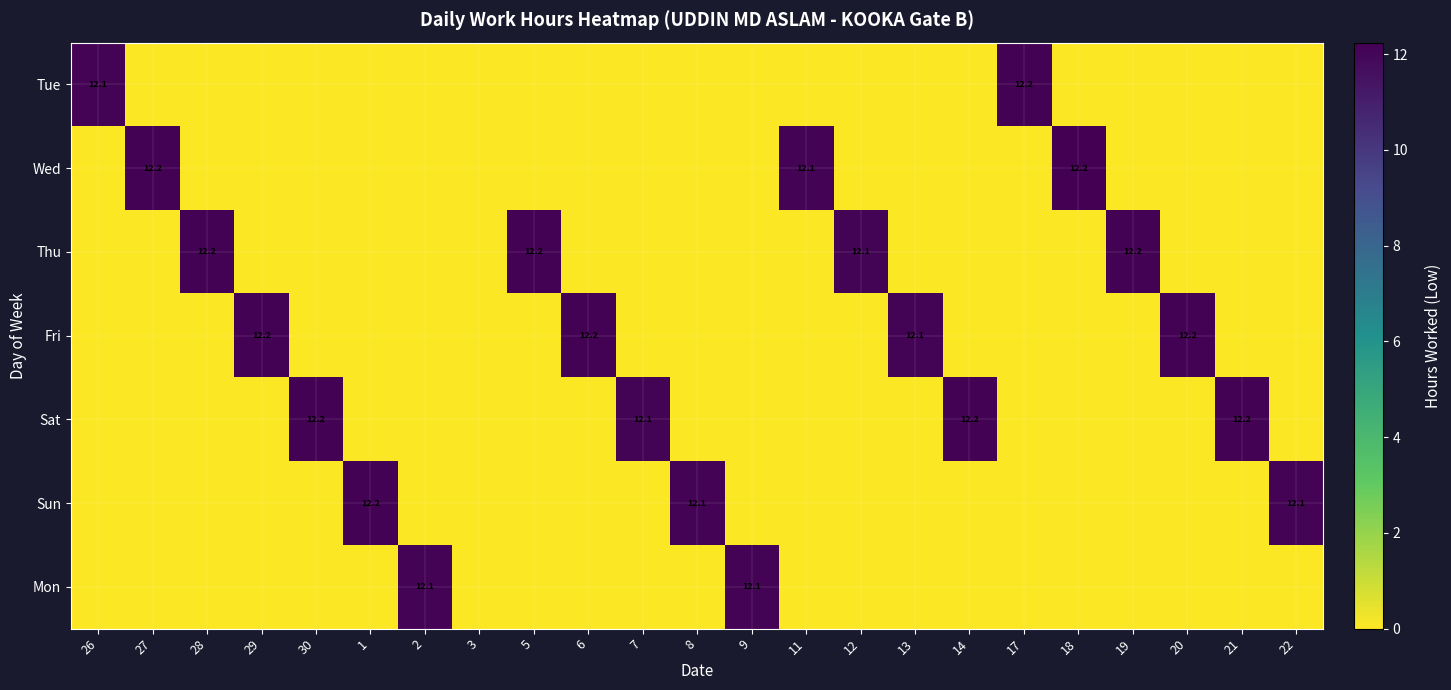

True or false: Sun has a value of 4.1 at 22.

False